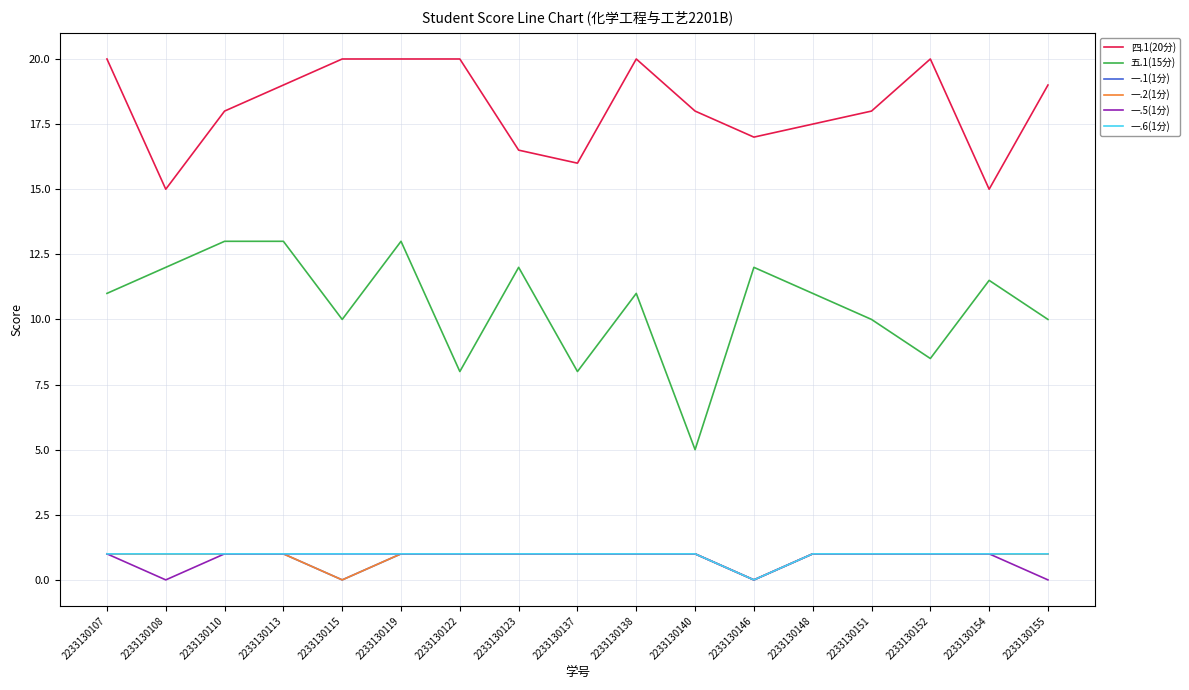

What is the average value of the 一.5(1分) series?

0.8